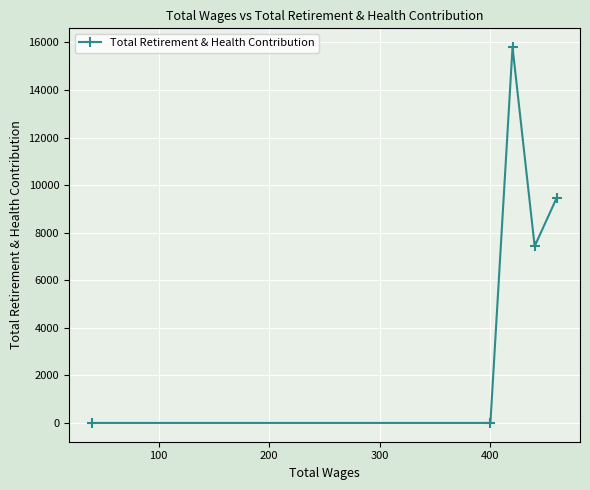

How many positive values are there?

3